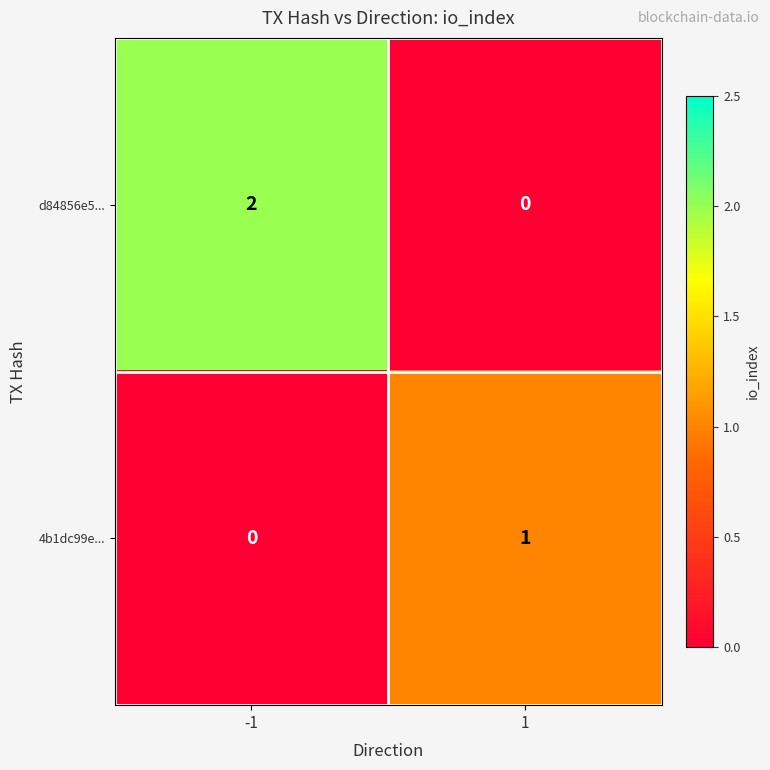

Reading left to right, extract all data points from this chart.

d84856e5...: 2	0
4b1dc99e...: 0	1